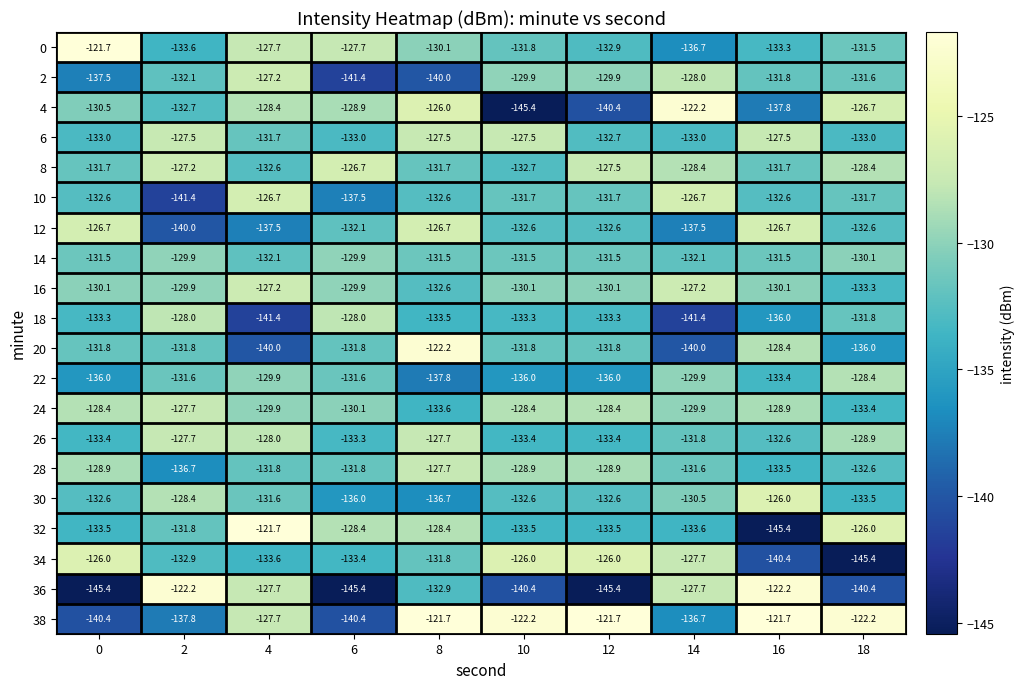

How many values in the 14 series are below -131?

7